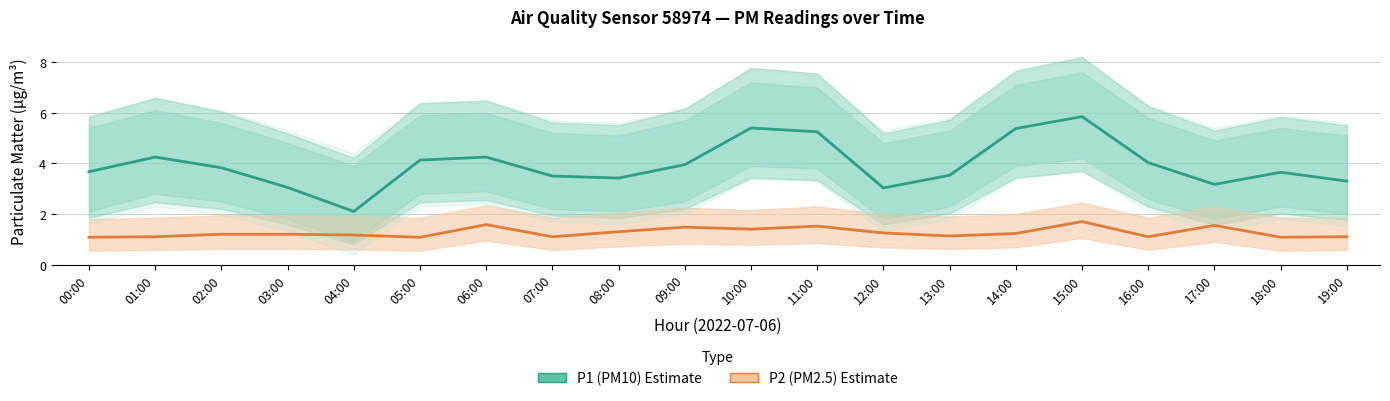

What is the value of the P2 (PM2.5) Estimate point at the 11th from the left?

1.4